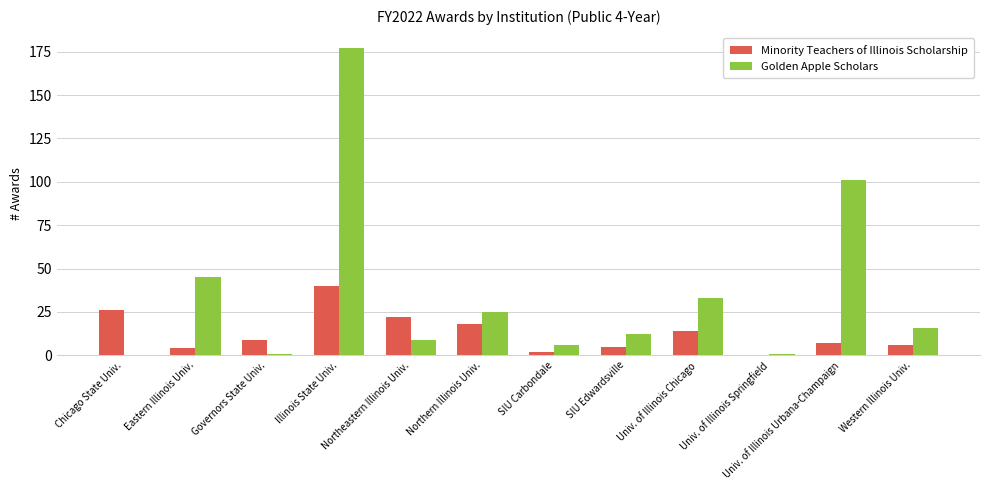

Reading right to left, extract all data points from this chart.

Minority Teachers of Illinois Scholarship: Western Illinois Univ.=6	Univ. of Illinois Urbana-Champaign=7	Univ. of Illinois Springfield=0	Univ. of Illinois Chicago=14	SIU Edwardsville=5	SIU Carbondale=2	Northern Illinois Univ.=18	Northeastern Illinois Univ.=22	Illinois State Univ.=40	Governors State Univ.=9	Eastern Illinois Univ.=4	Chicago State Univ.=26
Golden Apple Scholars: Western Illinois Univ.=16	Univ. of Illinois Urbana-Champaign=101	Univ. of Illinois Springfield=1	Univ. of Illinois Chicago=33	SIU Edwardsville=12	SIU Carbondale=6	Northern Illinois Univ.=25	Northeastern Illinois Univ.=9	Illinois State Univ.=177	Governors State Univ.=1	Eastern Illinois Univ.=45	Chicago State Univ.=0